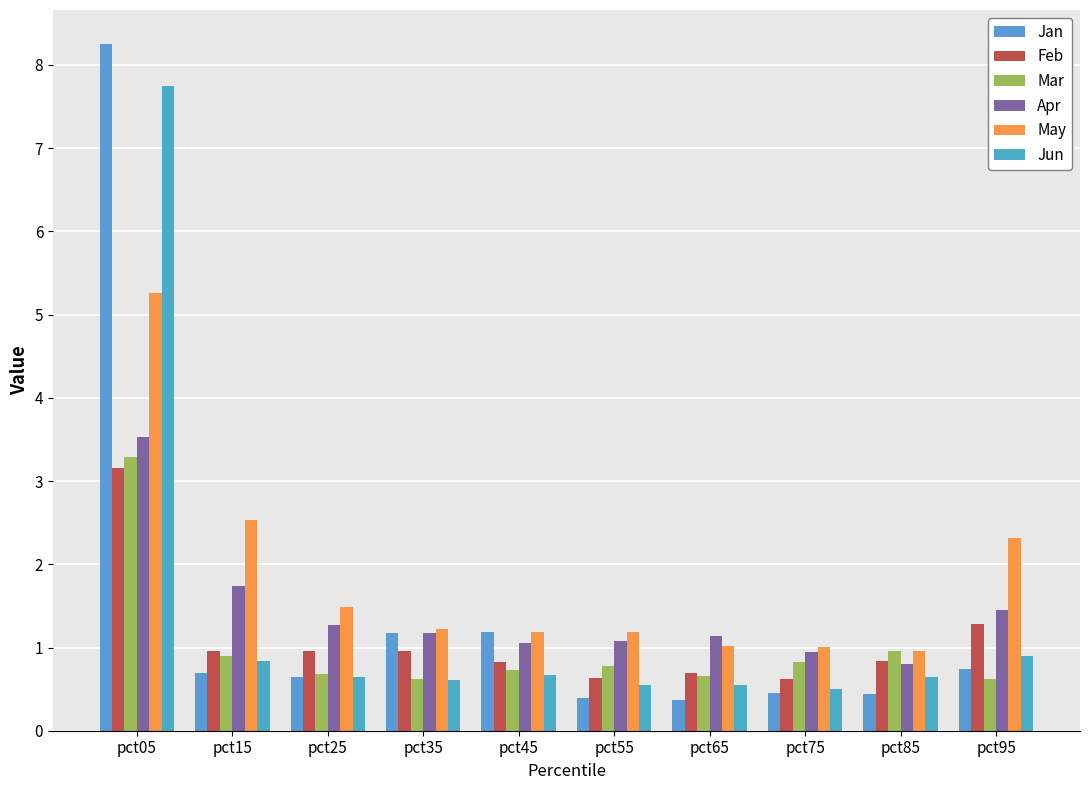

How many bars are there in total?

60